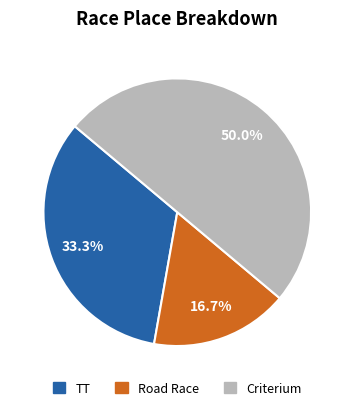

Combined, what portion of the pie is Road Race and Criterium?

66.7%